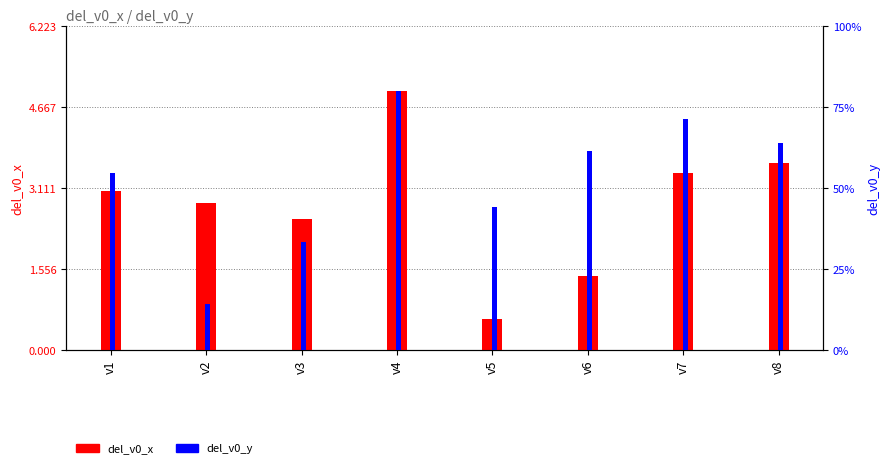

Reading left to right, what are all the values shown in this chart?

del_v0_x: v1=3.0	v2=2.8	v3=2.5	v4=5.0	v5=0.6	v6=1.4	v7=3.4	v8=3.6
del_v0_y: v1=2.7	v2=0.7	v3=1.7	v4=4.0	v5=2.2	v6=3.1	v7=3.5	v8=3.2